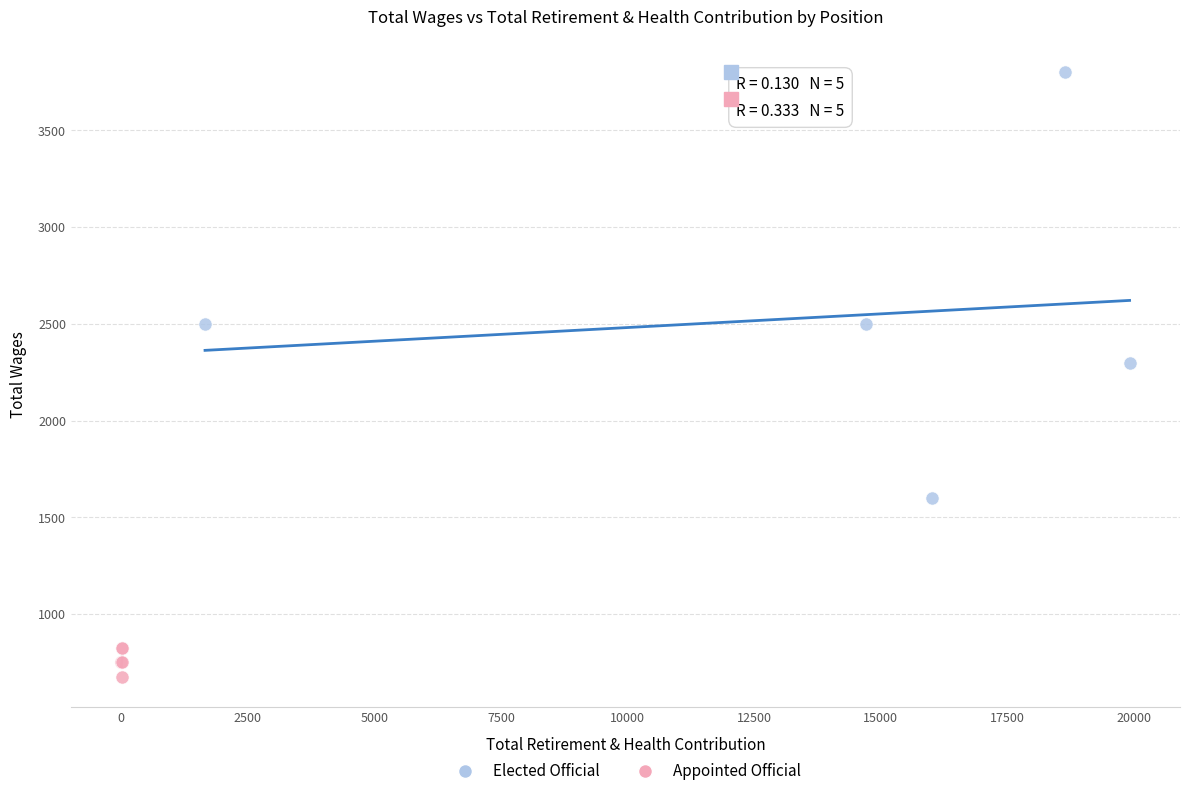

Which series contains the highest Y value?

Elected Official